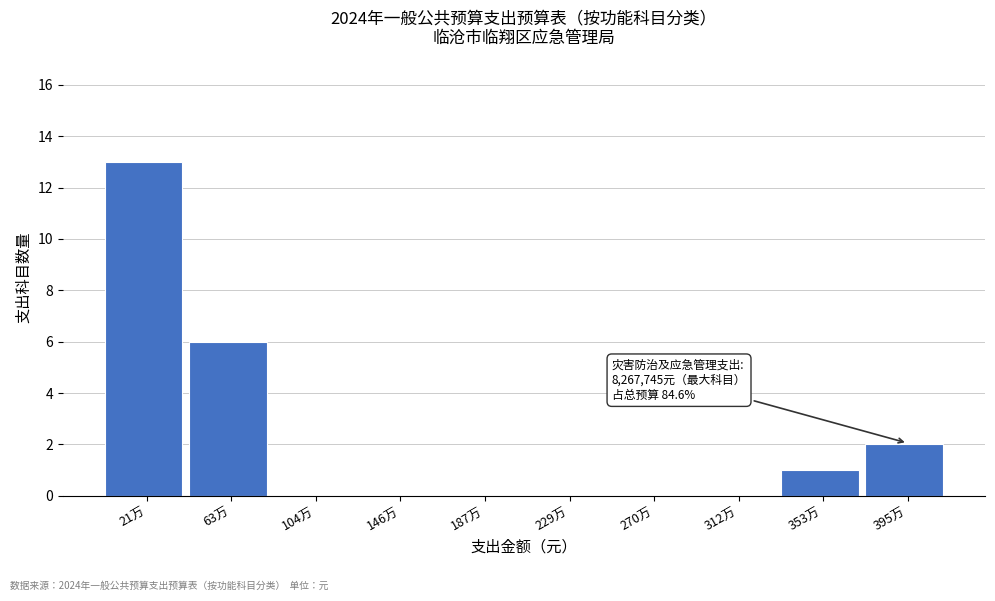

Reading left to right, what are all the values shown in this chart?

21万=13	63万=6	104万=0	146万=0	187万=0	229万=0	270万=0	312万=0	353万=1	395万=2